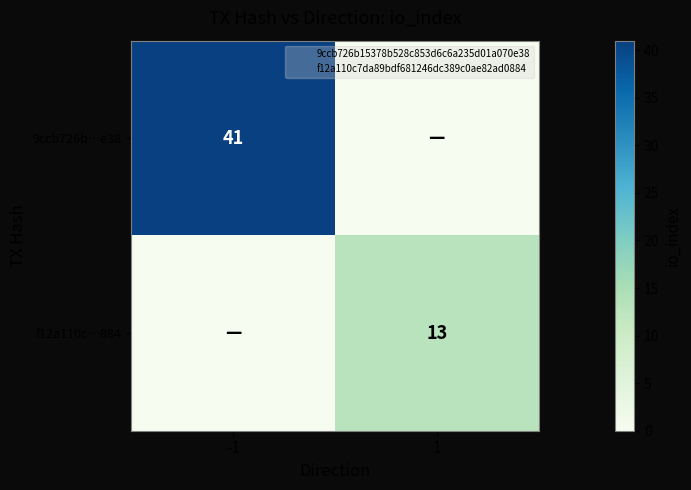

What is the difference between the maximum and minimum values in the 9ccb726b…e38 series?

41